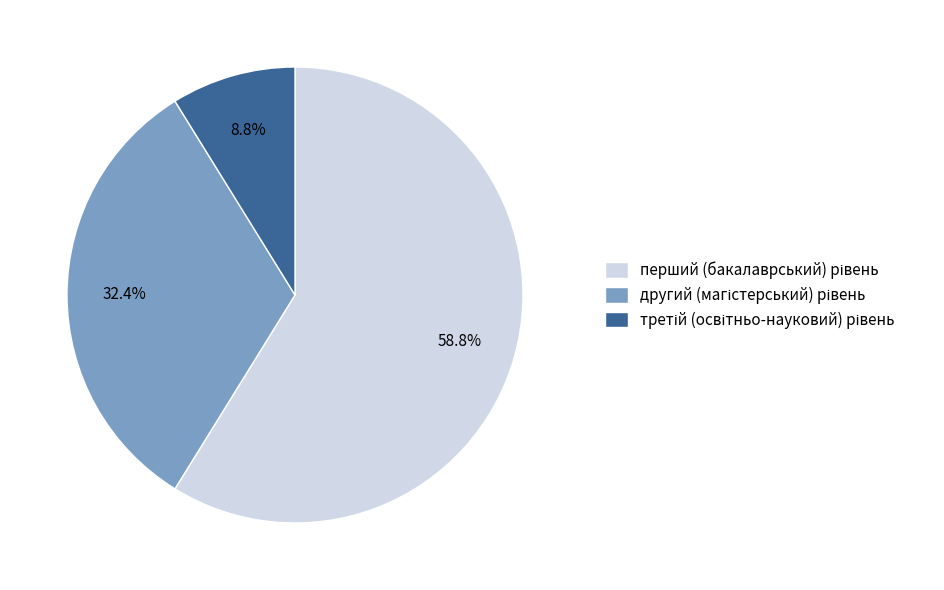

Does any single category account for the majority?

Yes